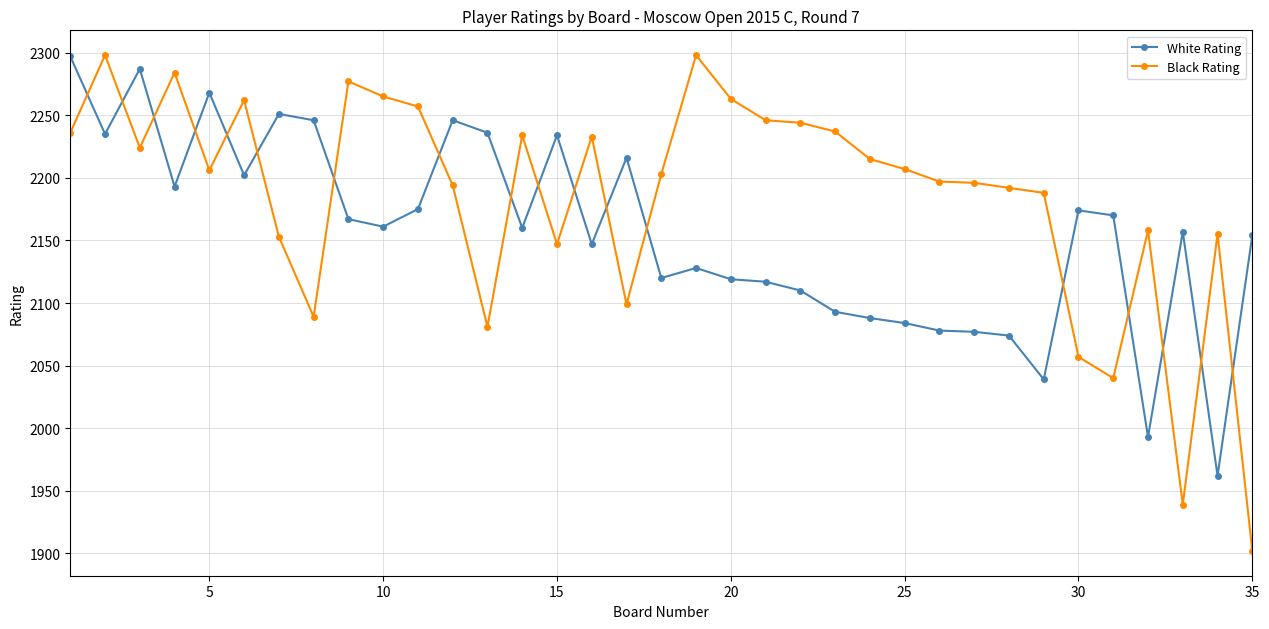

At how many categories does at least one series exceed 1970?

35